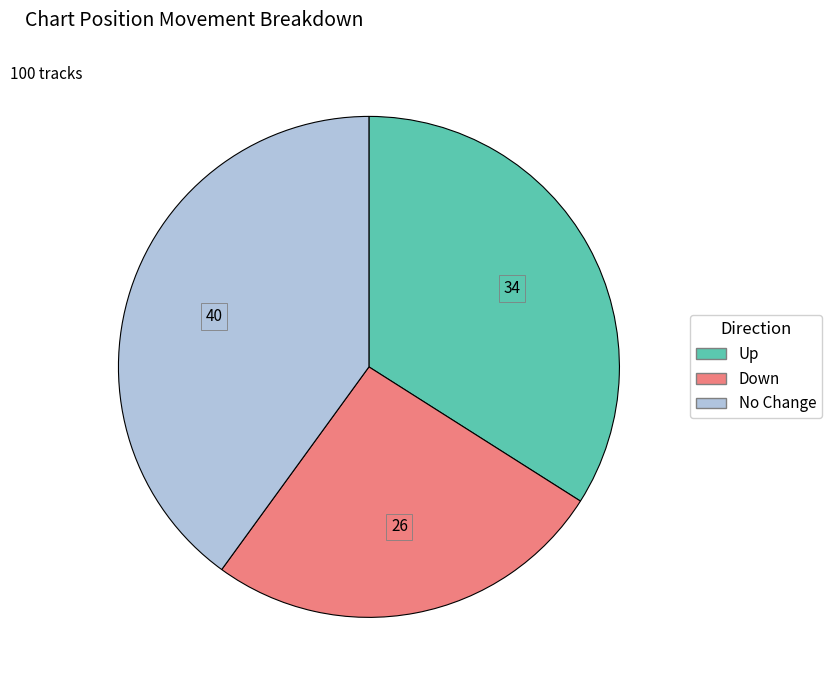

How many slices are in this pie chart?

3